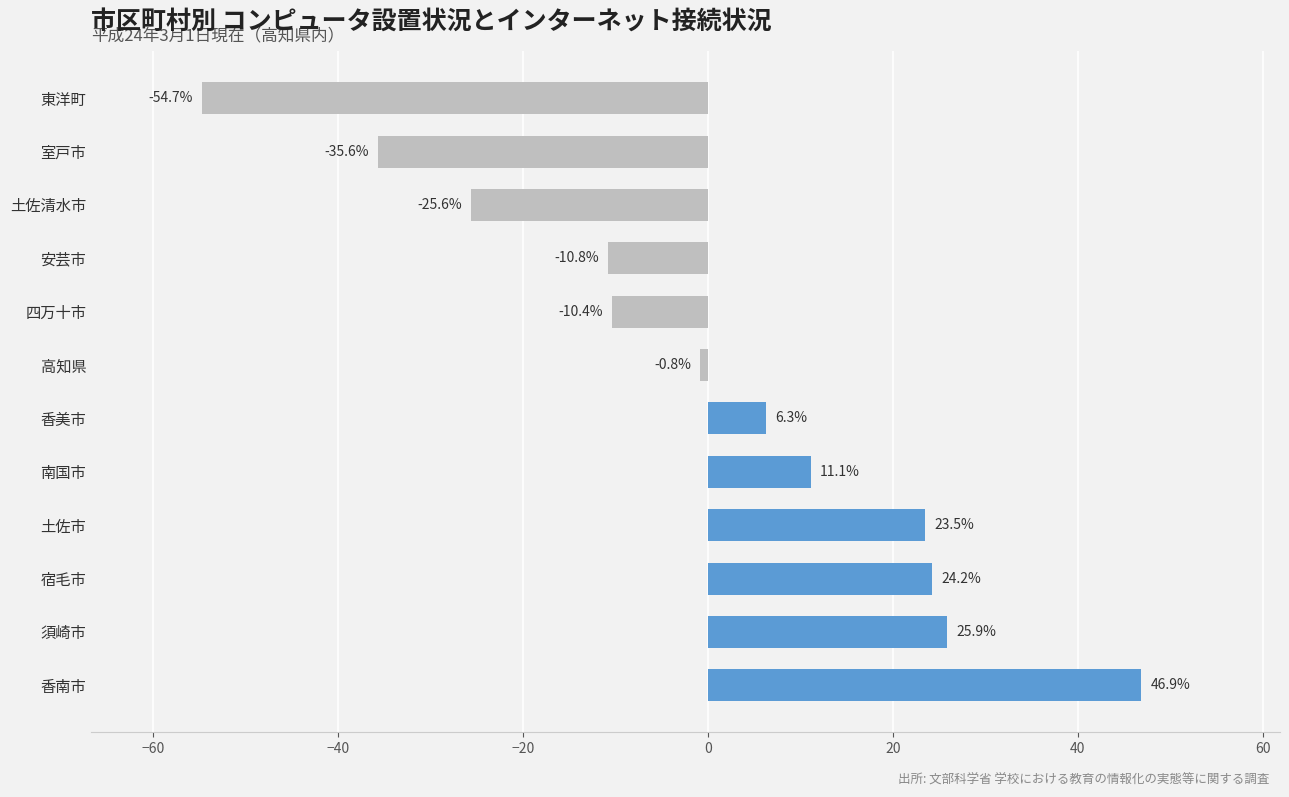

Rank the categories by value from lowest to highest.

東洋町, 室戸市, 土佐清水市, 安芸市, 四万十市, 高知県, 香美市, 南国市, 土佐市, 宿毛市, 須崎市, 香南市